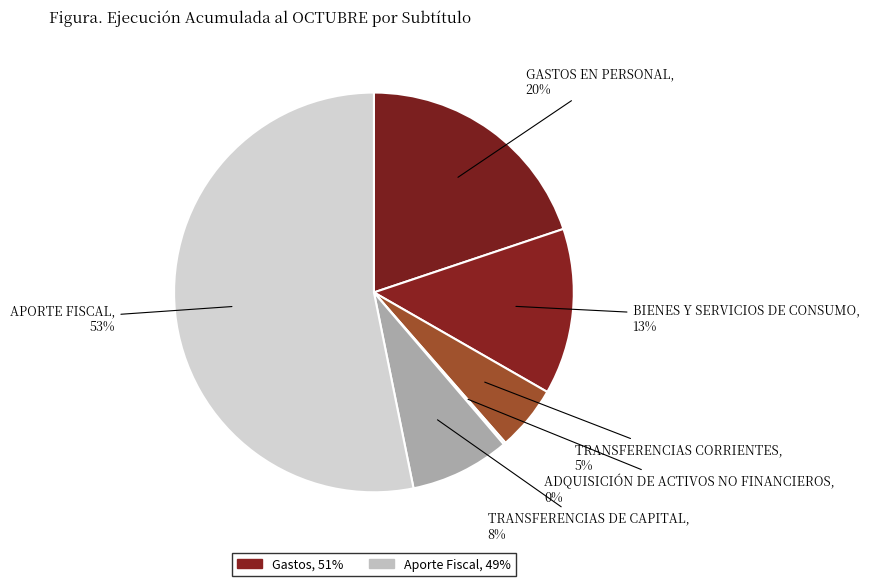

Which slice is the smallest?

ADQUISICIÓN DE ACTIVOS NO FINANCIEROS